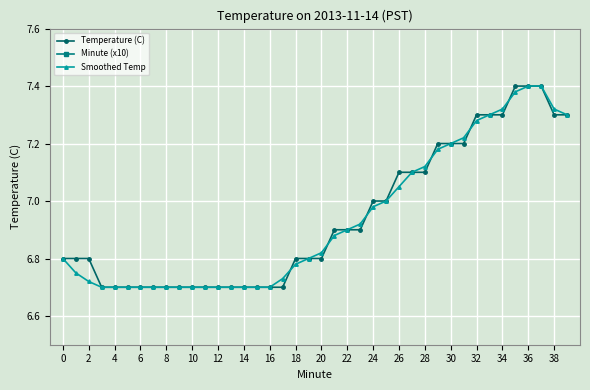

Which series ends up on top after the final intersection of Temperature (C) and Smoothed Temp?

Temperature (C)